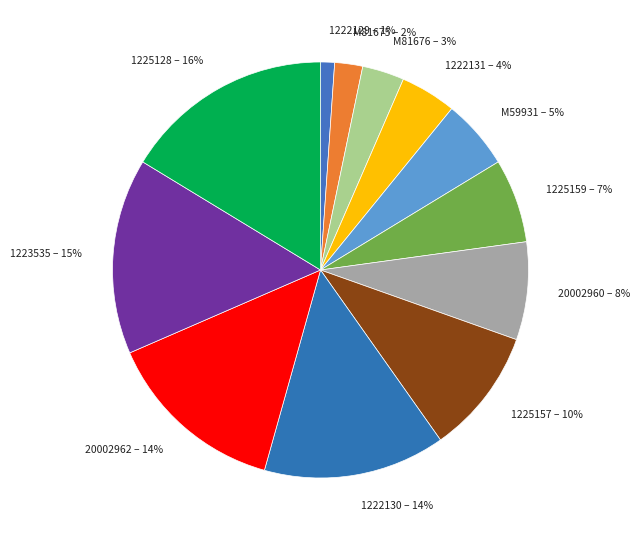

Do 1223535 and 1222129 together represent more than half of the pie?

No